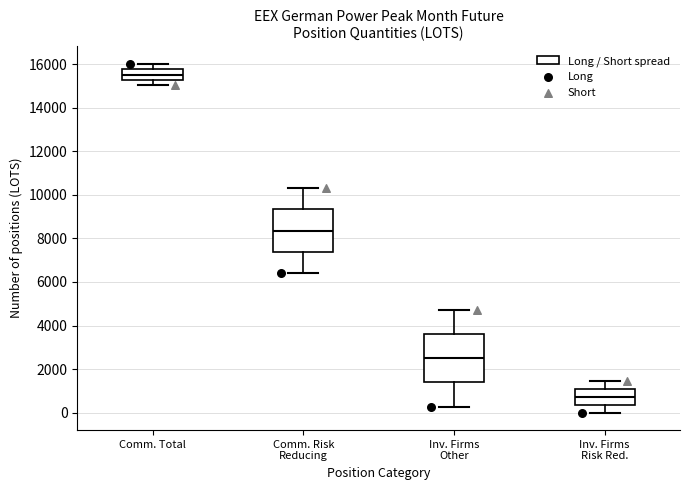

Reading left to right, transcribe this box plot: for each box, give where its median line is, the range the box spans, and where its two whiskers end, as read against the y-axis. The values are not printed on the chart, so give them approximately, as read against the axis.

Comm. Total: median 15600, box 15200 to 15800, whiskers 15000 to 16000
Comm. Risk Reducing: median 8400, box 7400 to 9400, whiskers 6400 to 10400
Inv. Firms Other: median 2400, box 1400 to 3600, whiskers 200 to 4600
Inv. Firms Risk Red.: median 800, box 400 to 1000, whiskers 0 to 1400